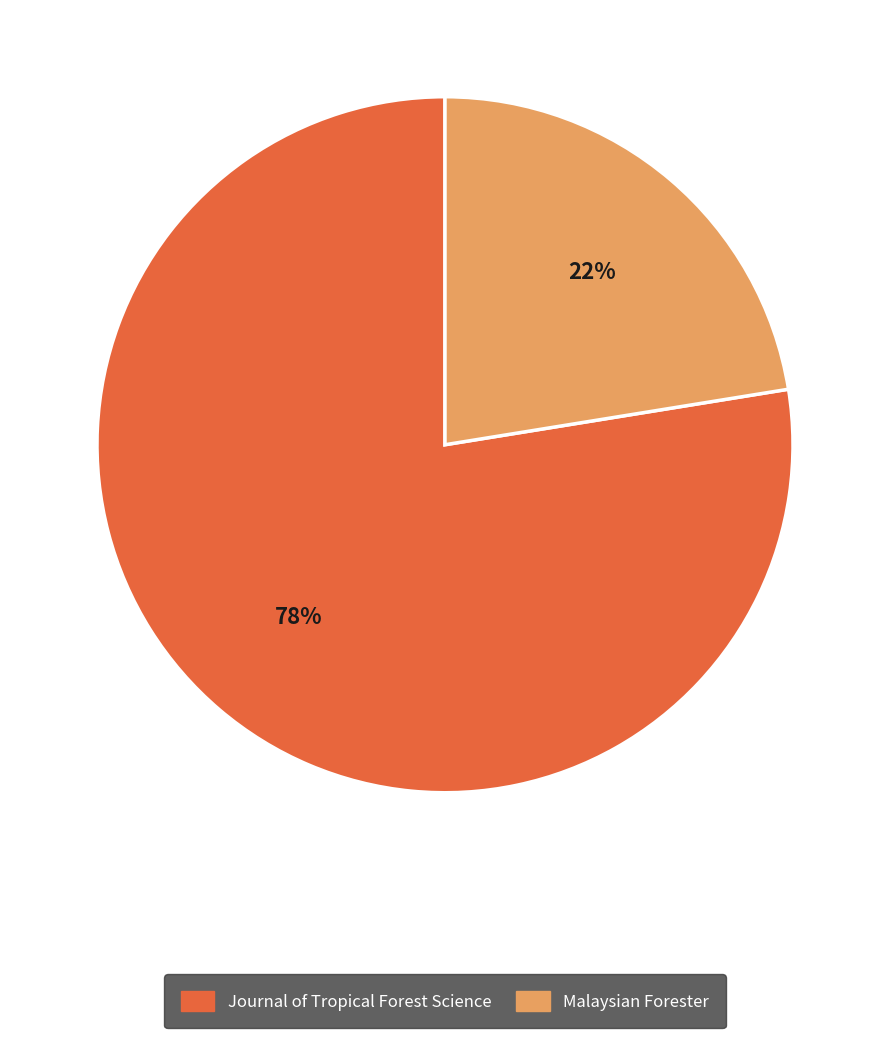

What is the ratio of the value at Malaysian Forester to the value at Journal of Tropical Forest Science?

0.3